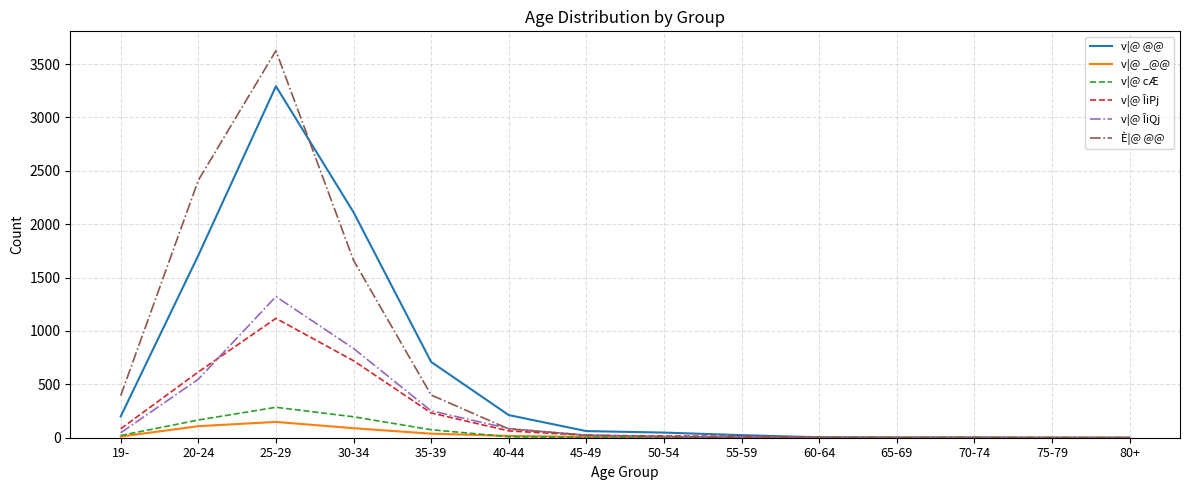

Where is v|@ cÆ nearest to the value 142?

20-24